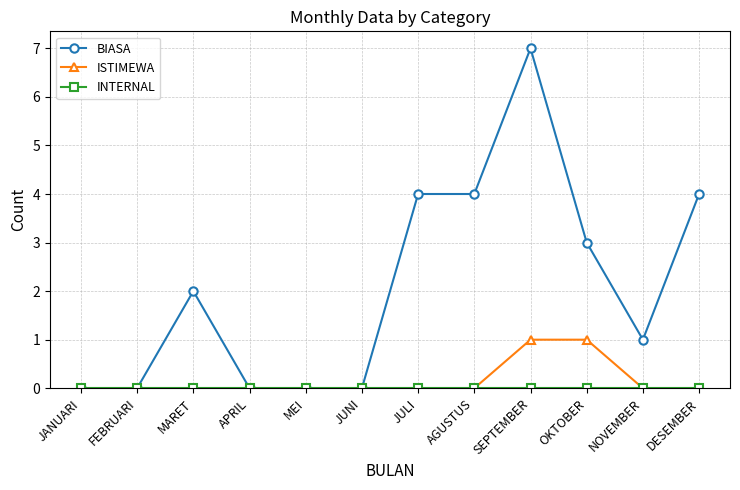

True or false: BIASA has more than 1 interior local peaks.

True